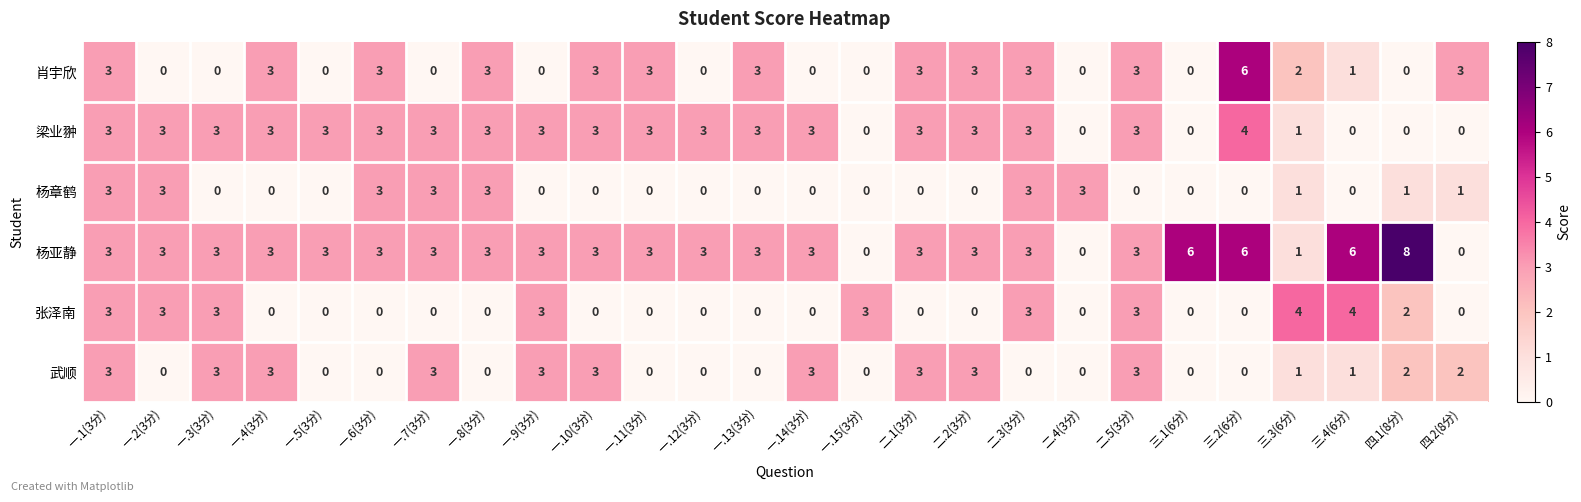

Which label corresponds to the largest value in the chart?

四.1(8分)